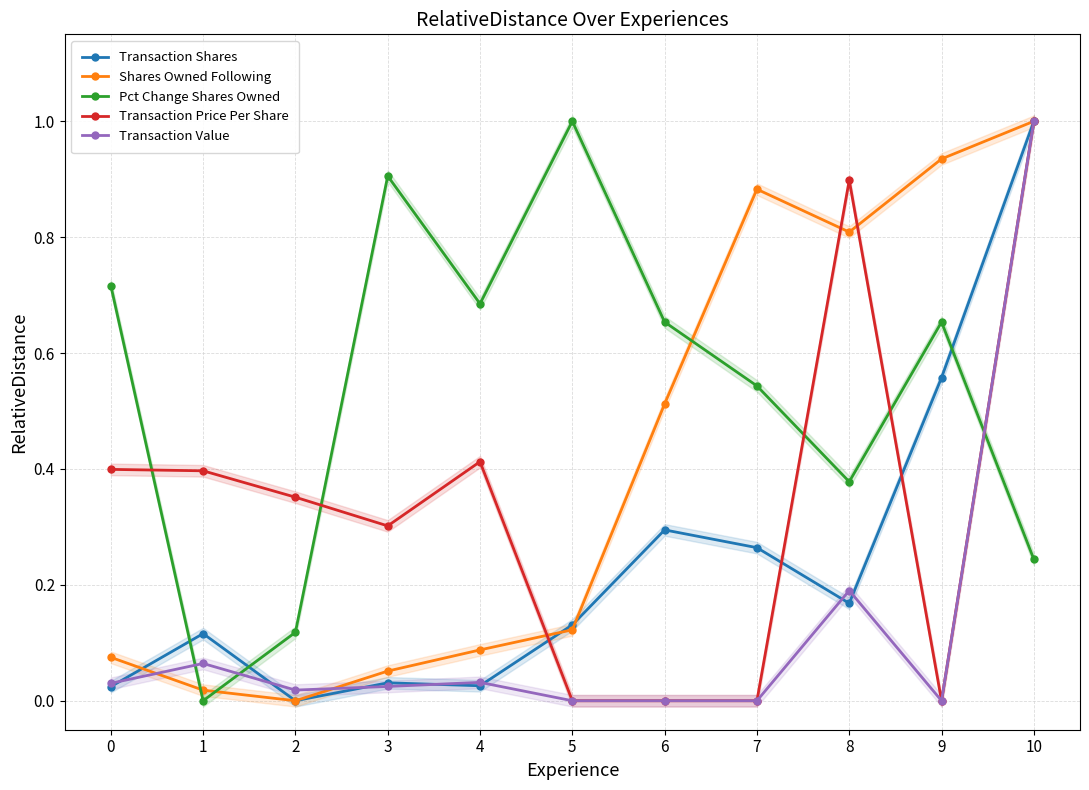

How many Transaction Price Per Share values are between 0 and 1?

11